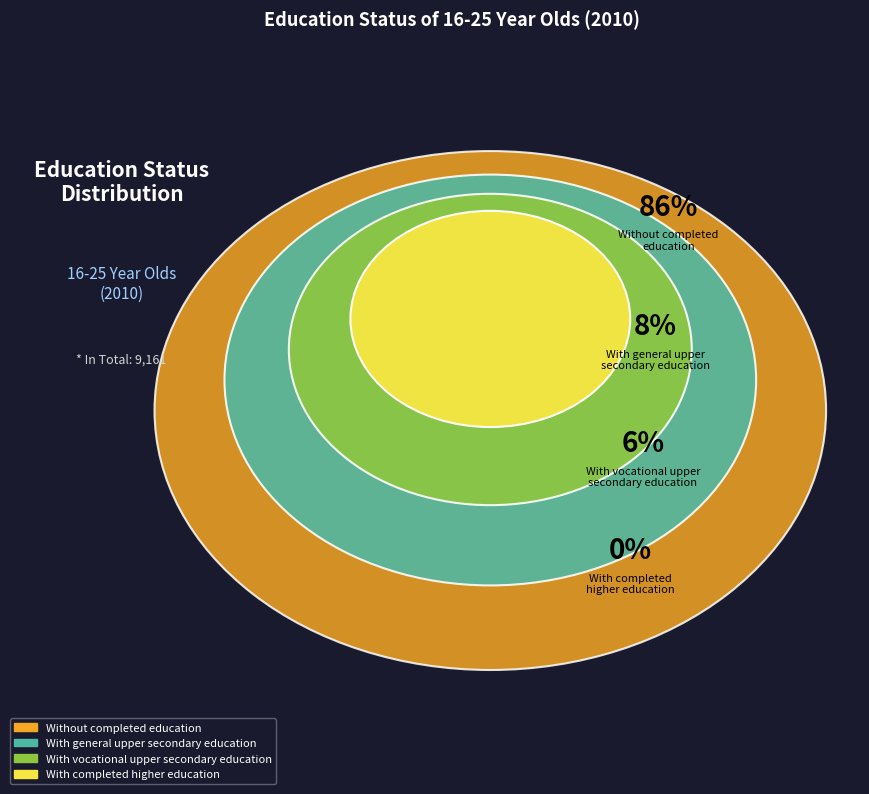

Is With vocational upper
secondary education the majority of the pie?

No